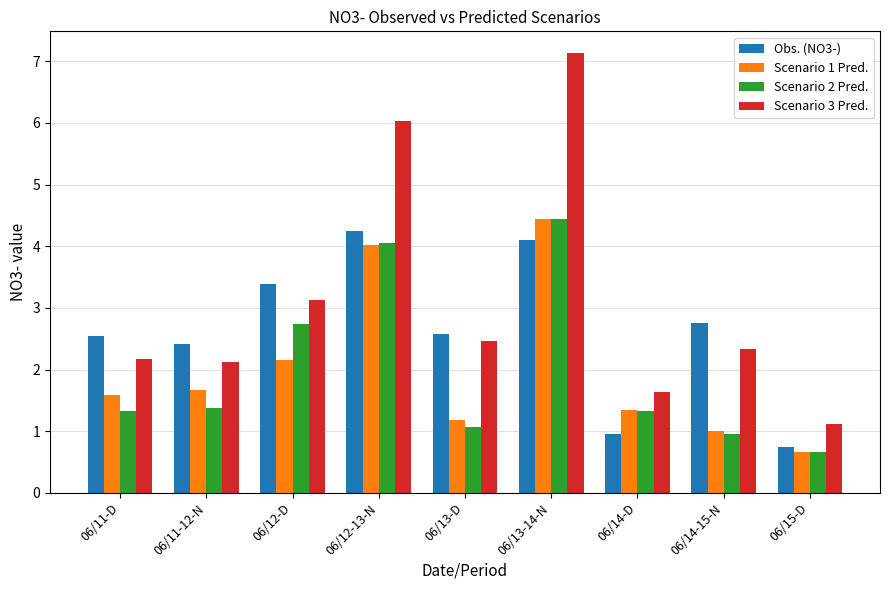

Is it true that Obs. (NO3-) equals 0.3 at 06/14-D?

False